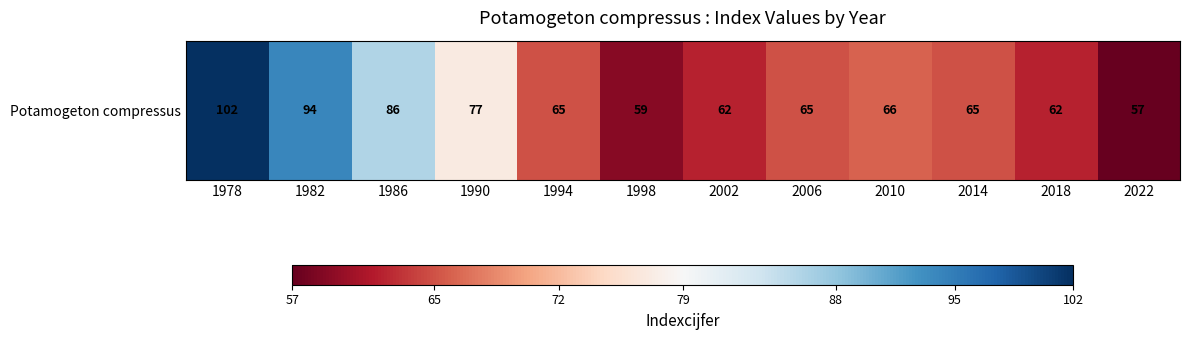

Reading right to left, transcribe all the data shown in this chart.

2022=57	2018=62	2014=65	2010=66	2006=65	2002=62	1998=59	1994=65	1990=77	1986=86	1982=94	1978=102